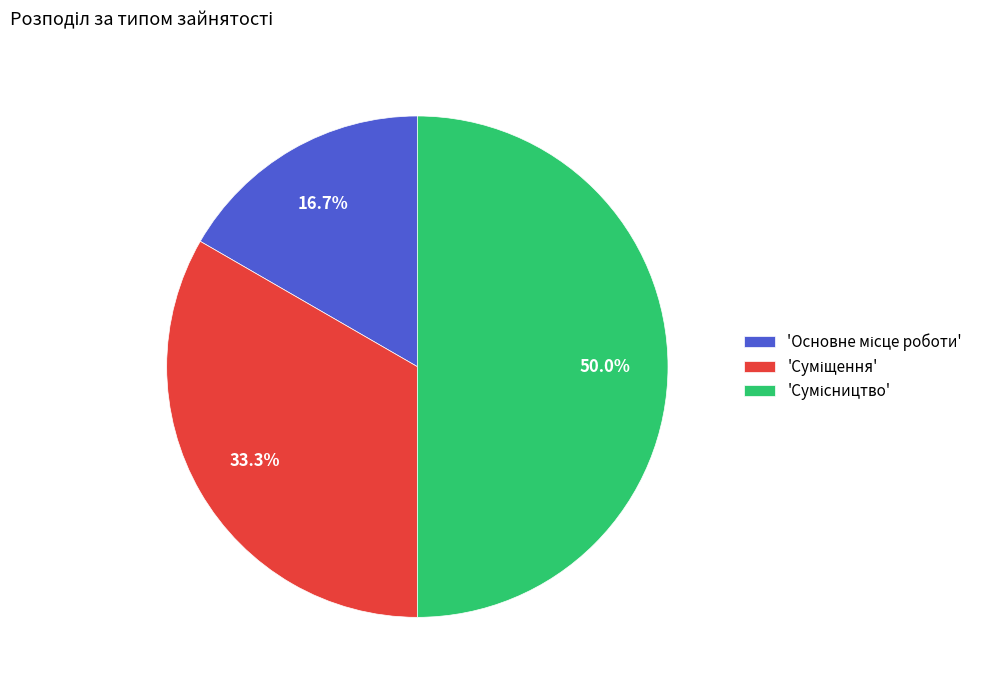

Count the number of slices in the pie.

3